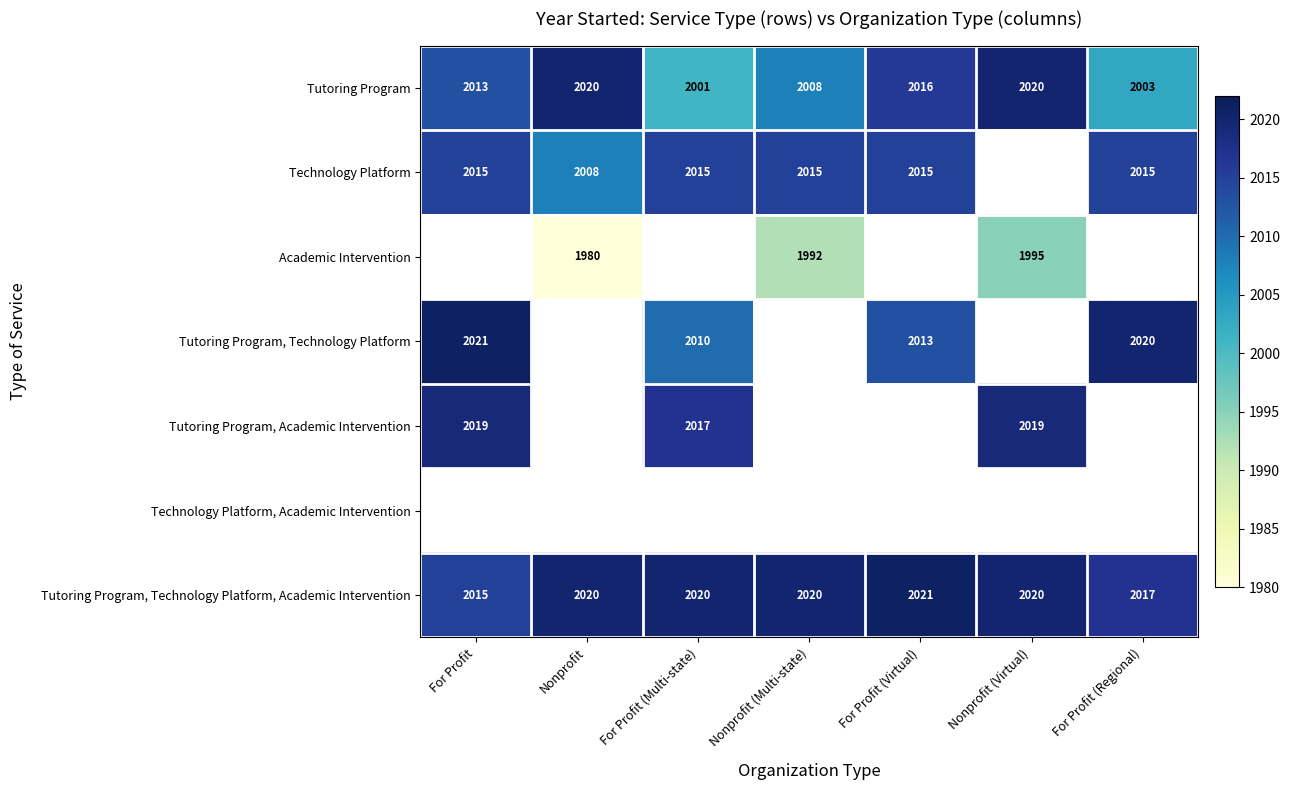

The Tutoring Program series shows 1364 at For Profit. True or false?

False